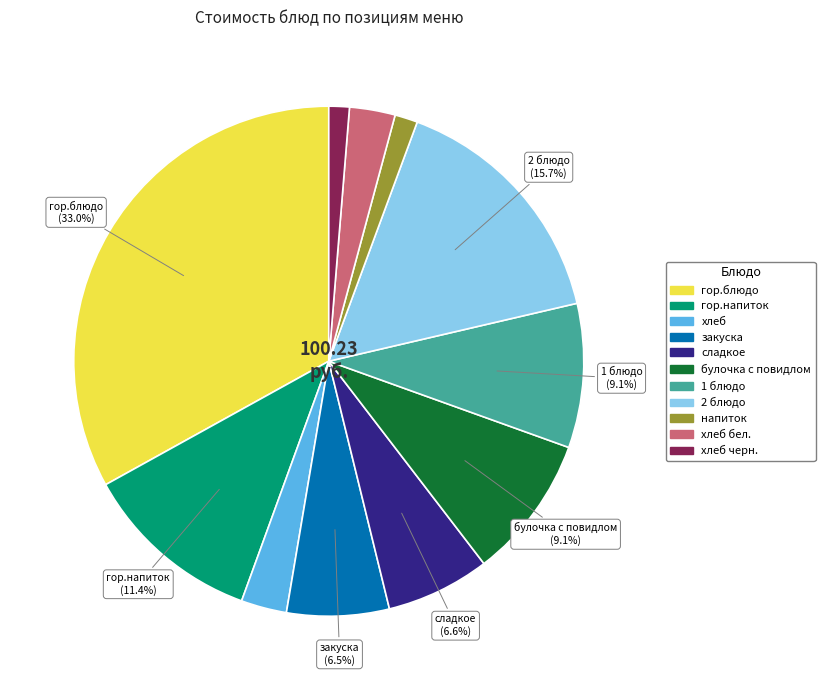

Is there a majority slice in this chart?

No